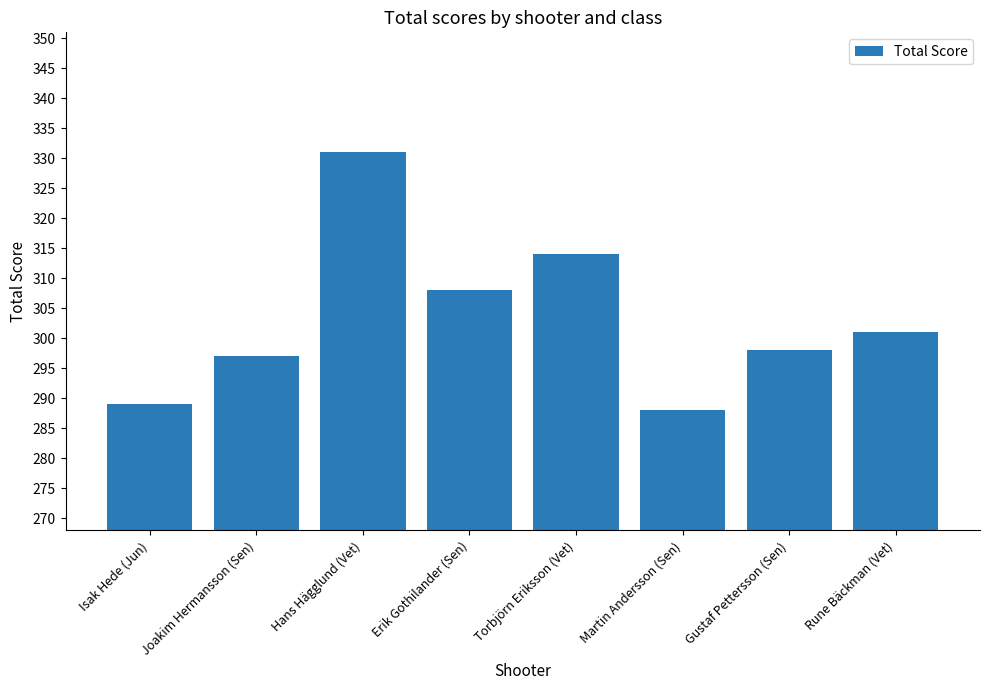

Which label corresponds to the smallest value in the chart?

Martin Andersson (Sen)